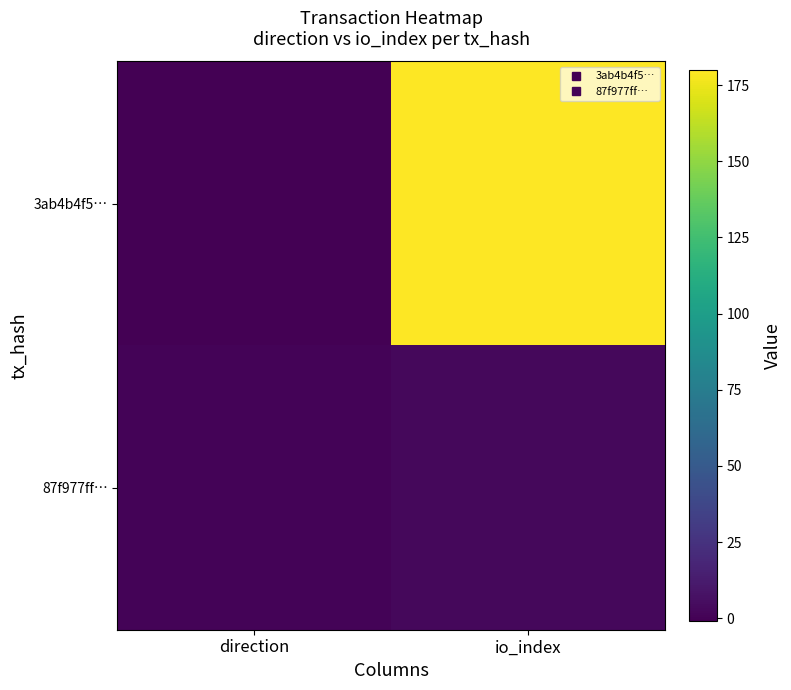

What is the greatest value displayed?

180